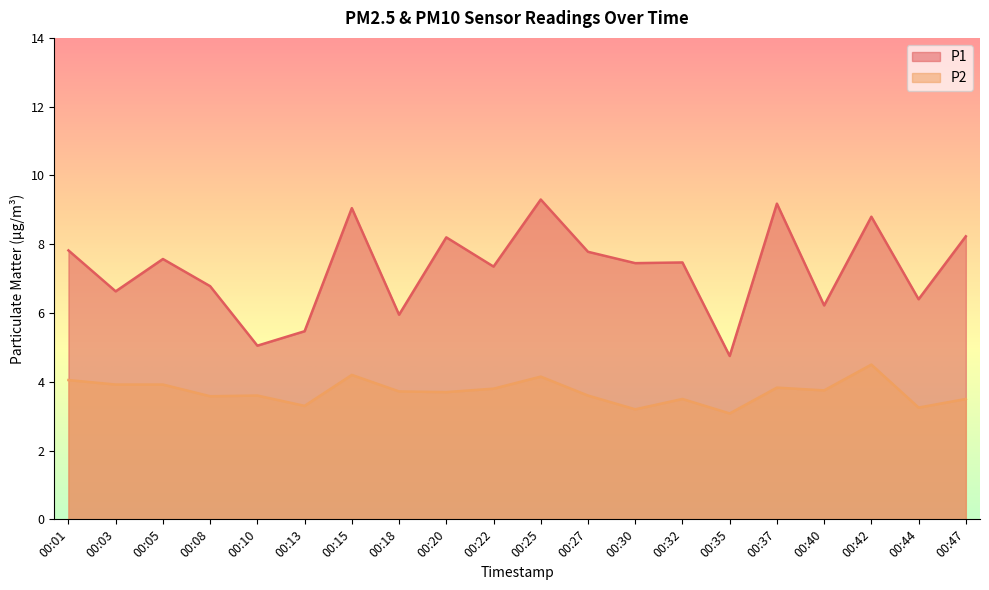

What is the sum of the P2 values at 00:40 and 00:42?

8.2